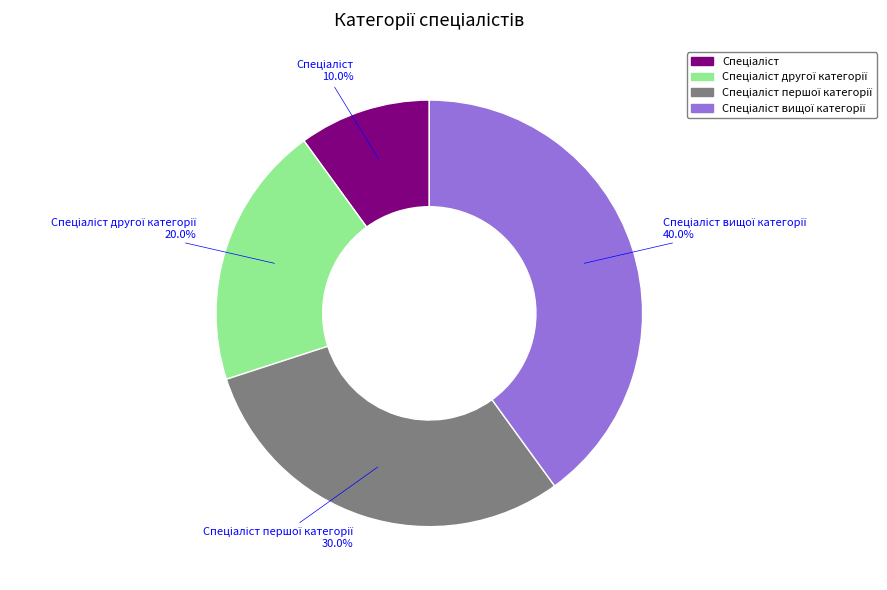

Does any single category account for the majority?

No